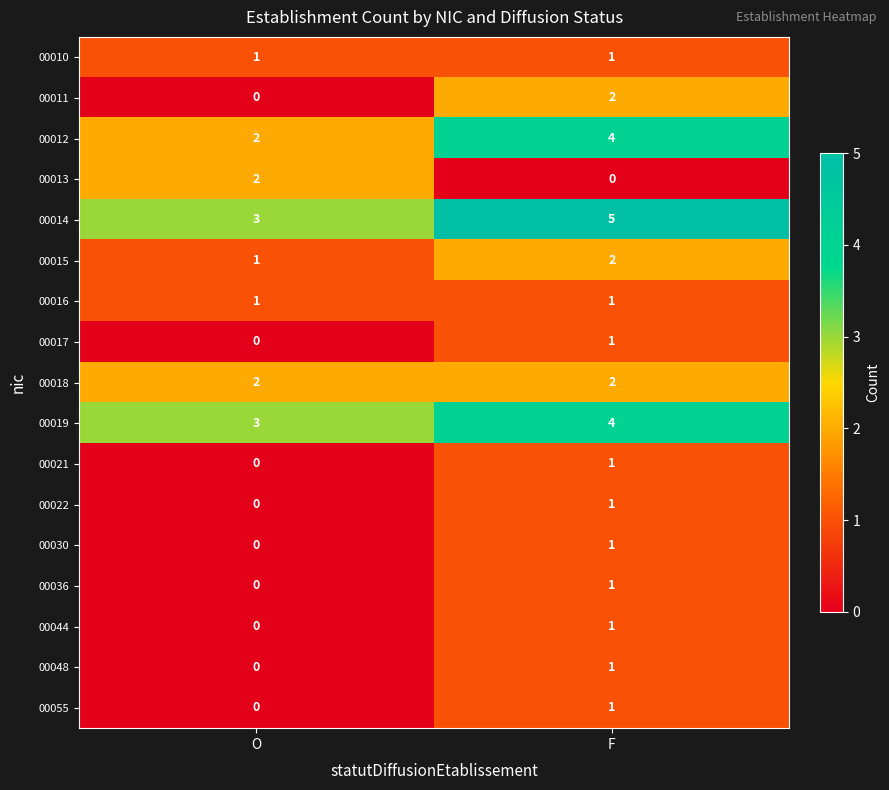

Is it true that 00055 equals 1 at F?

True